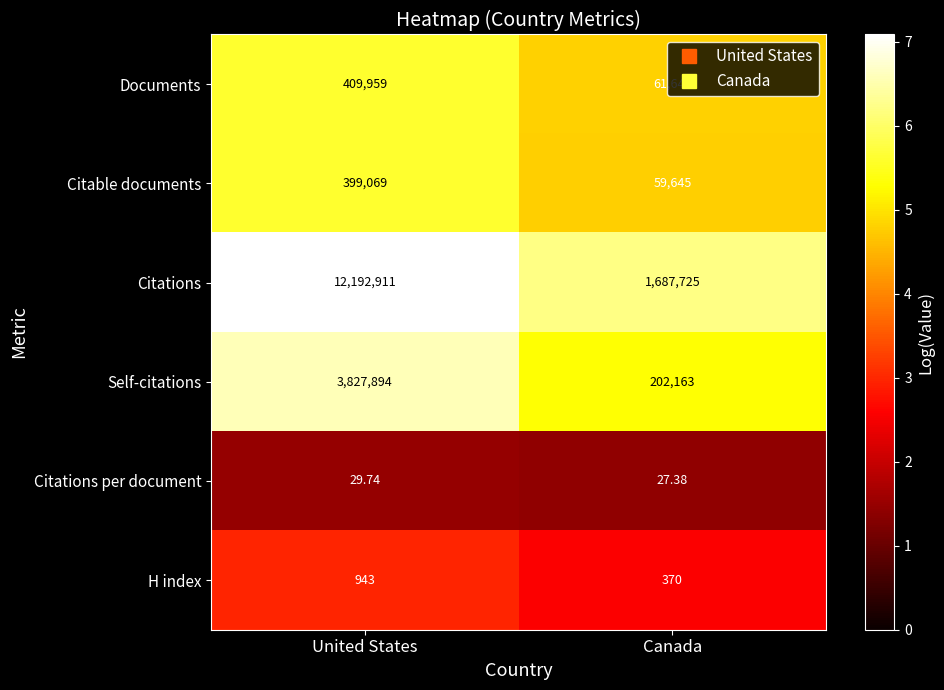

Where is Self-citations nearest to the value 2015028?

Canada